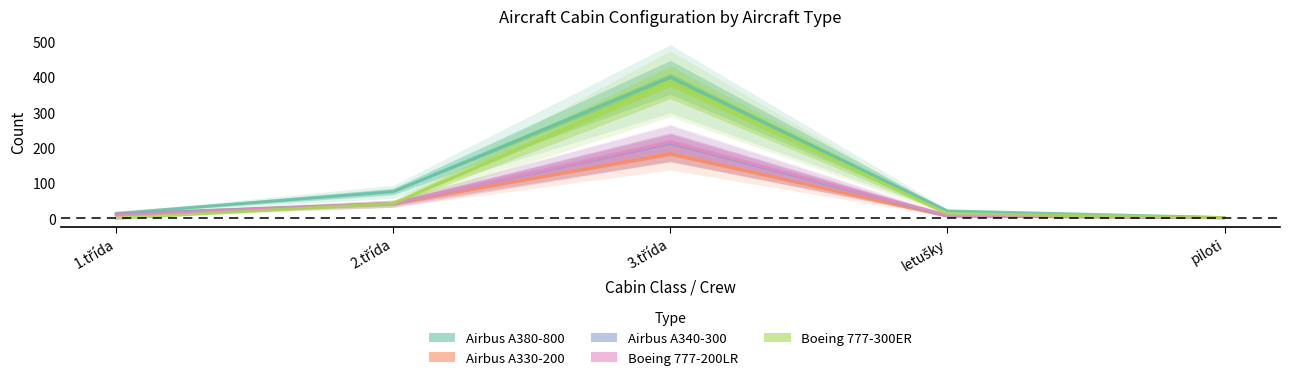

What is the difference between the Airbus A380-800 values at 1.třída and piloti?

12